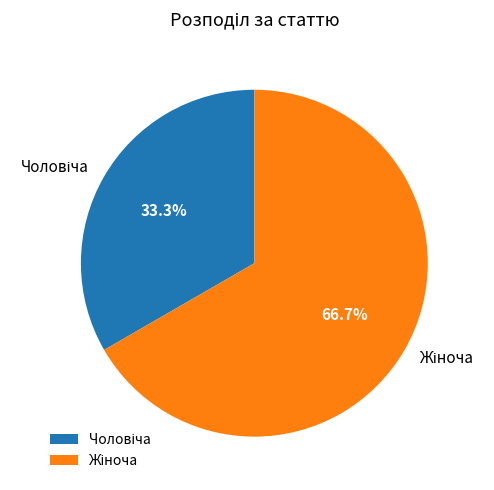

Does any single category account for the majority?

Yes